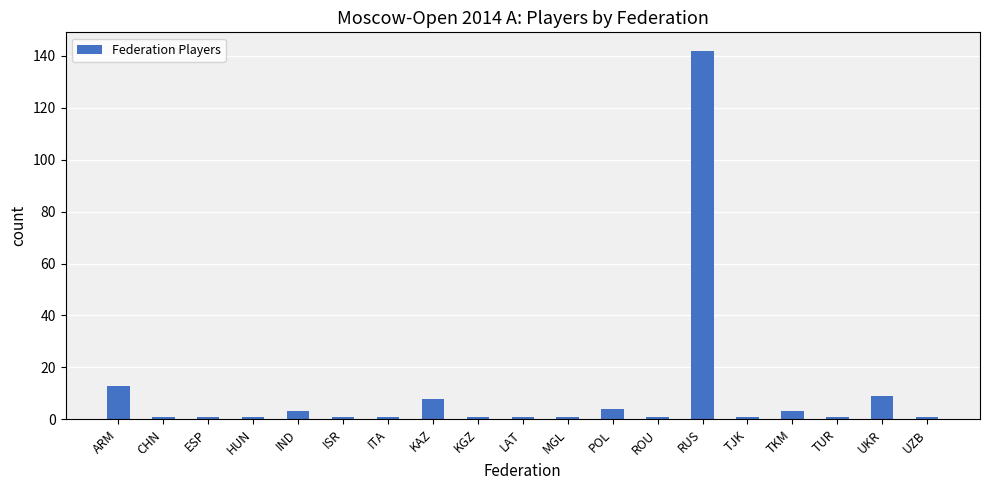

What is the label of the 15th bar from the left?

TJK